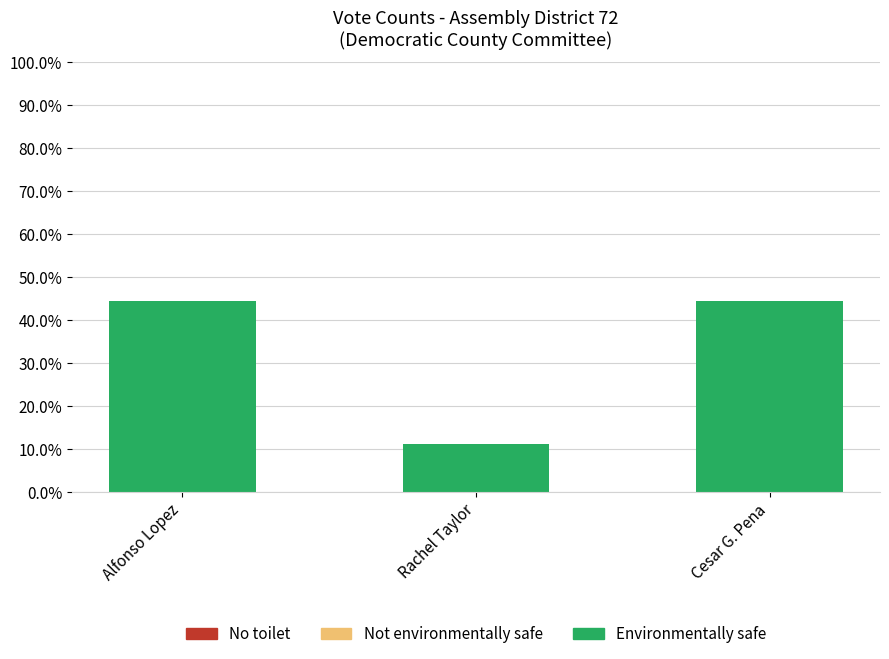

What is the average value?

33.3